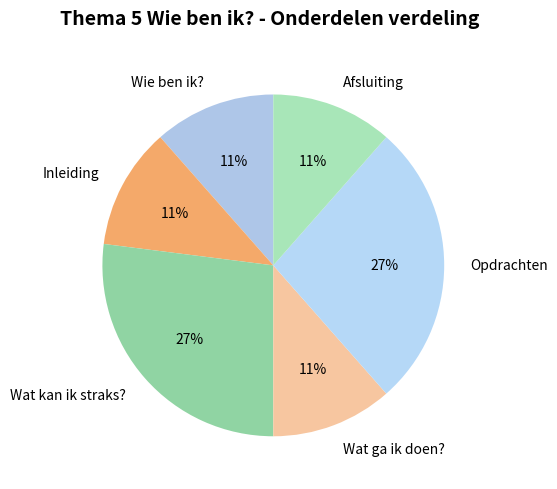

To the nearest percent, what is the difference between the largest and smallest slice percentages?

16%